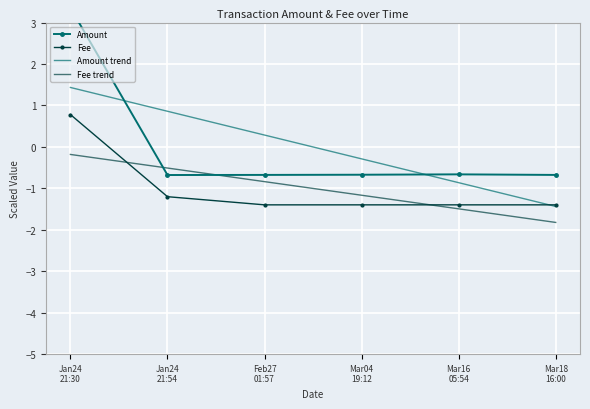

At how many categories does at least one series exceed 0?

3